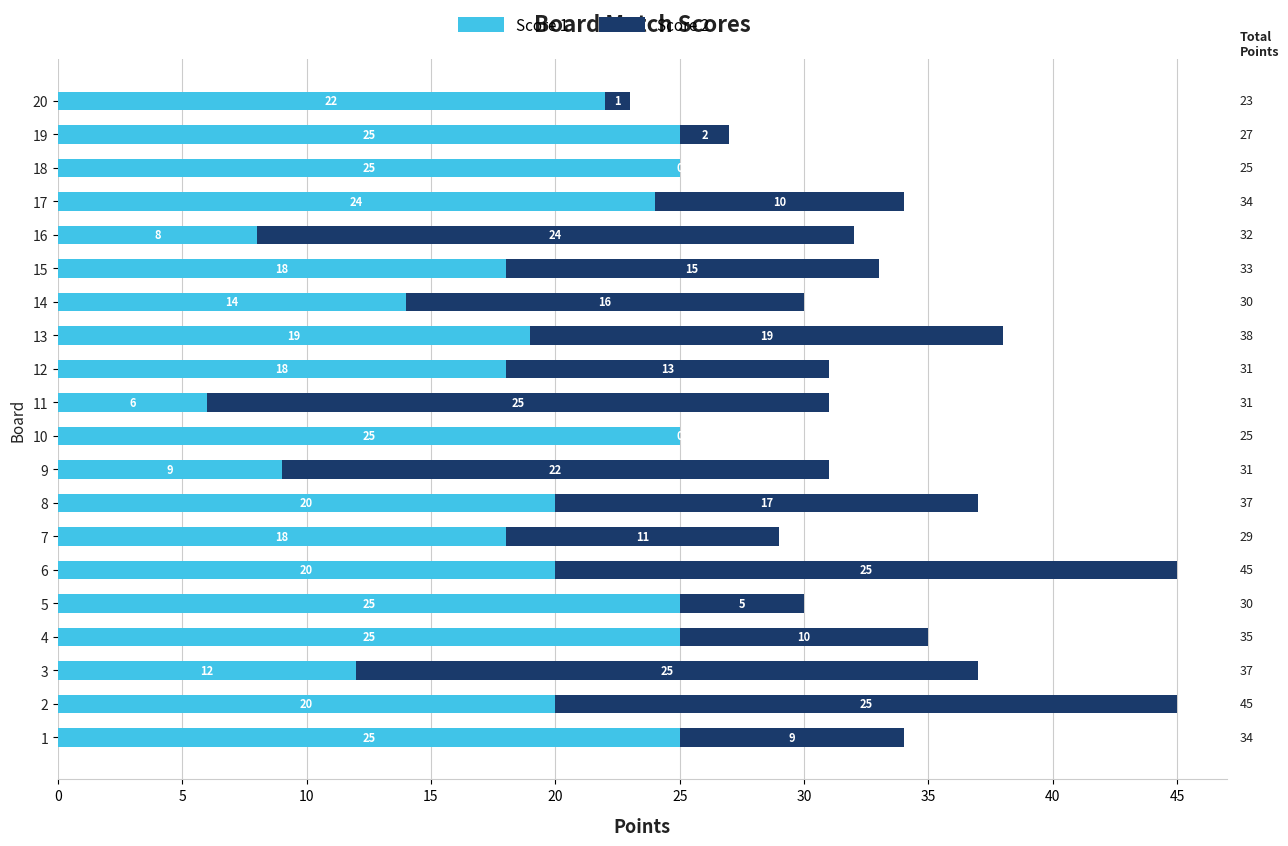

What is the sum of the Score 1 values at 3 and 9?

21